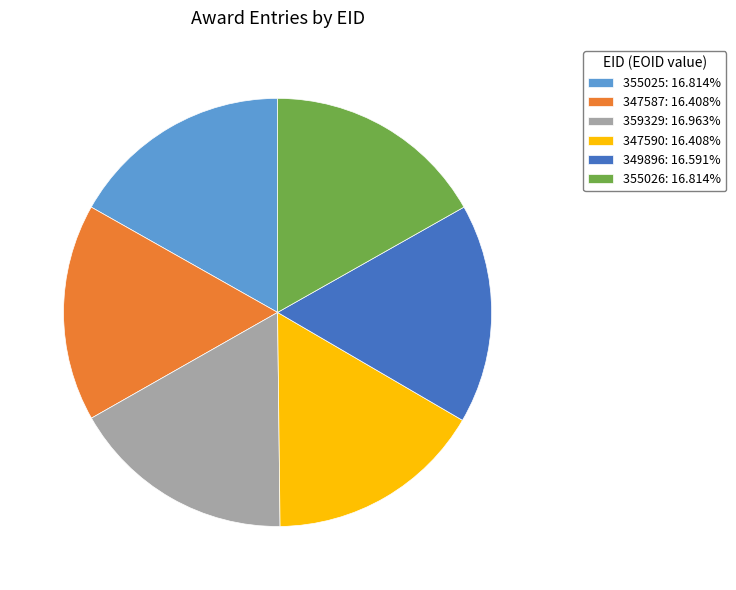

Is the sum of 355026 and 359329 greater than half?

No